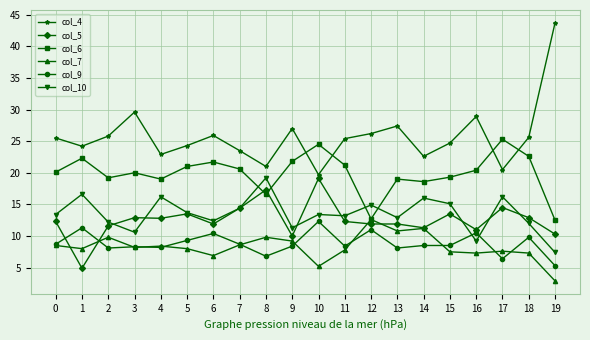

What is the total value across all series at 12?

89.3